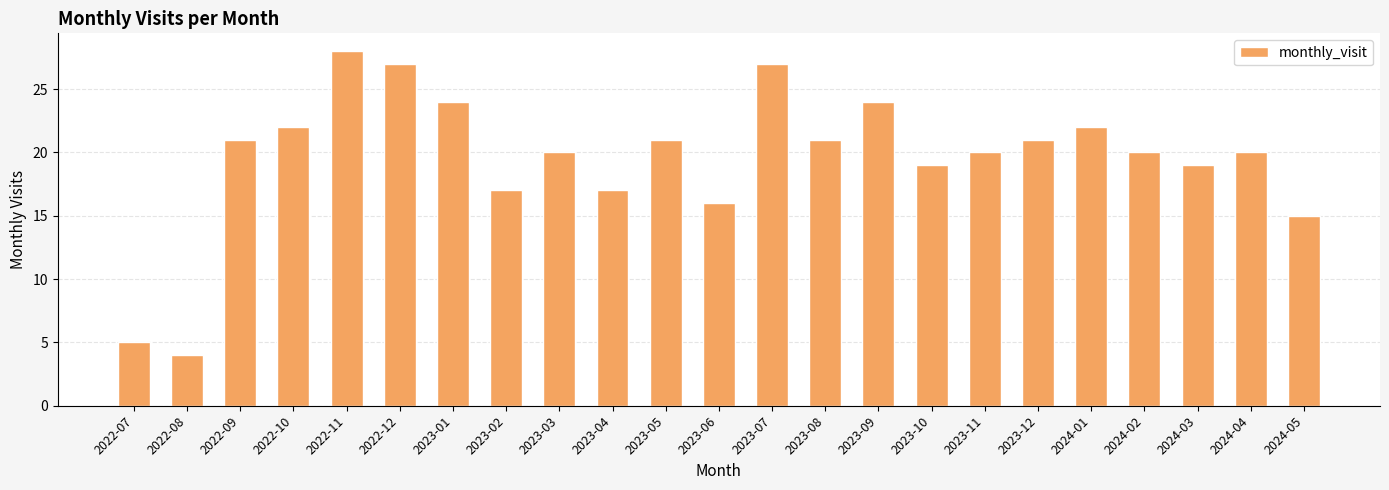

What is the sum of all values?

450